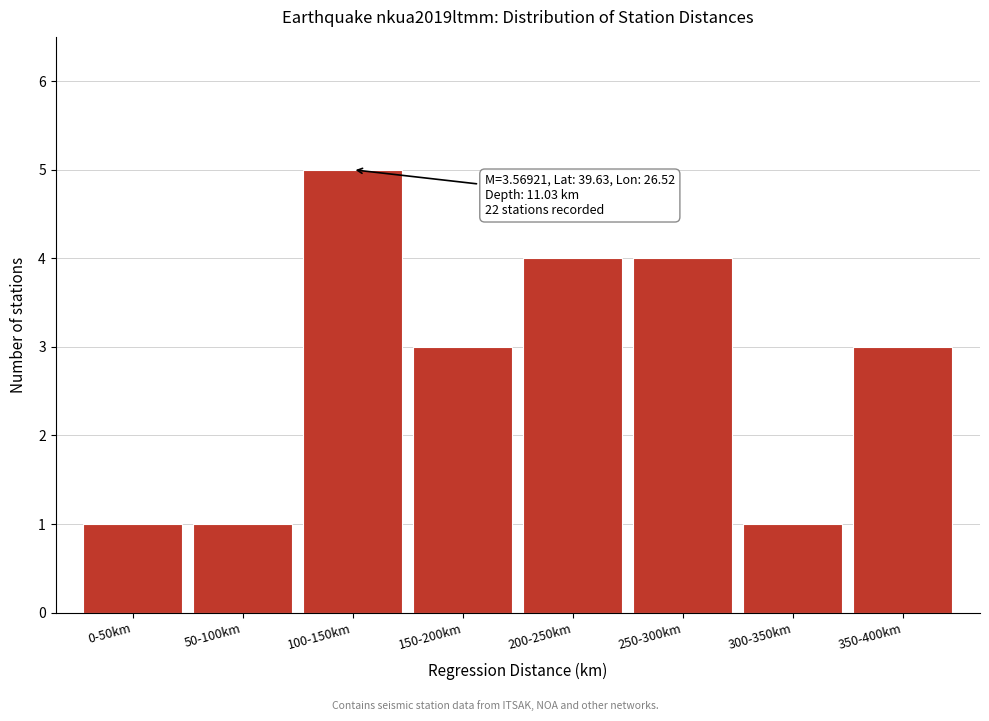

Reading left to right, extract all data points from this chart.

1	1	5	3	4	4	1	3